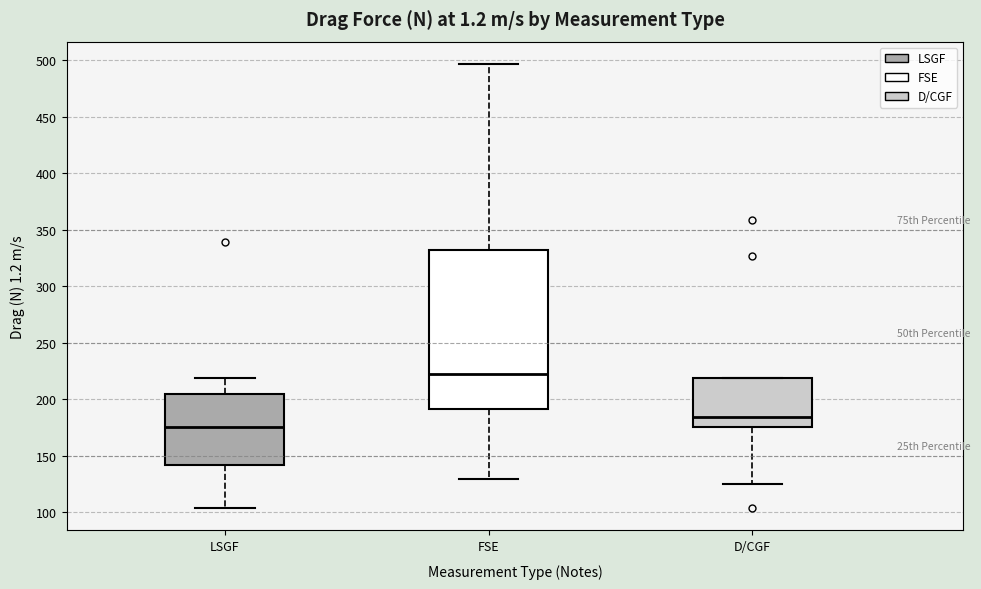

Comparing the boxes themselves (not the whiskers), which one is the tallest?

FSE